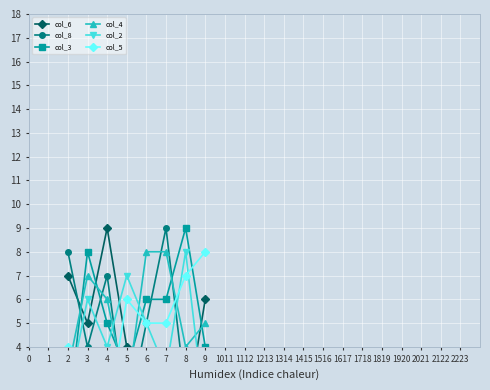

What is the value of the col_4 point at the 5th from the left?

8